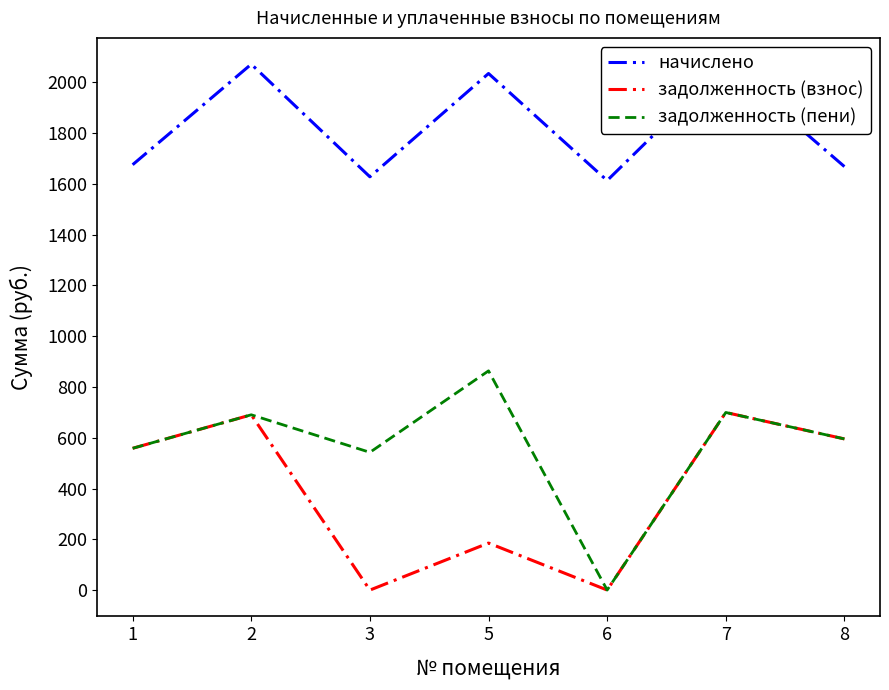

How many data points in задолженность (пени) are less than 595?

3